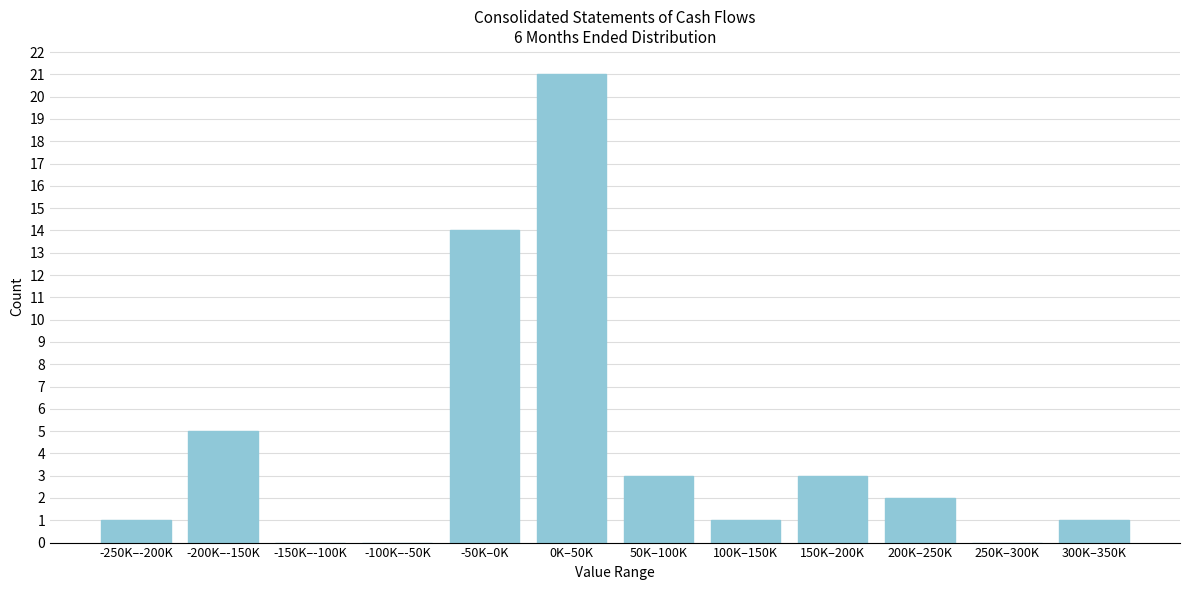

Reading left to right, extract all data points from this chart.

-250K–-200K=1	-200K–-150K=5	-150K–-100K=0	-100K–-50K=0	-50K–0K=14	0K–50K=21	50K–100K=3	100K–150K=1	150K–200K=3	200K–250K=2	250K–300K=0	300K–350K=1